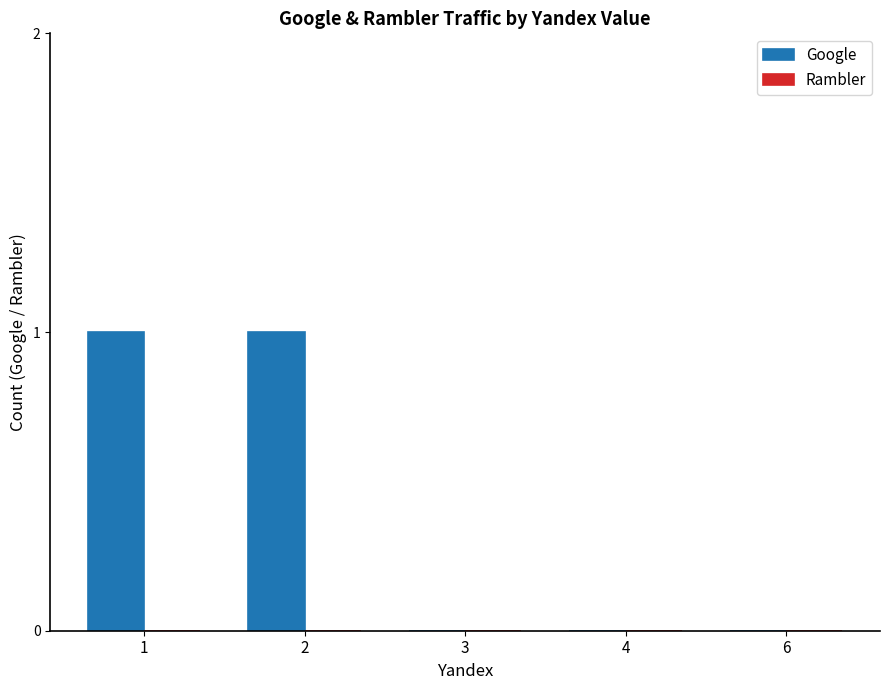

Is it true that the value at 2 is 1?

True